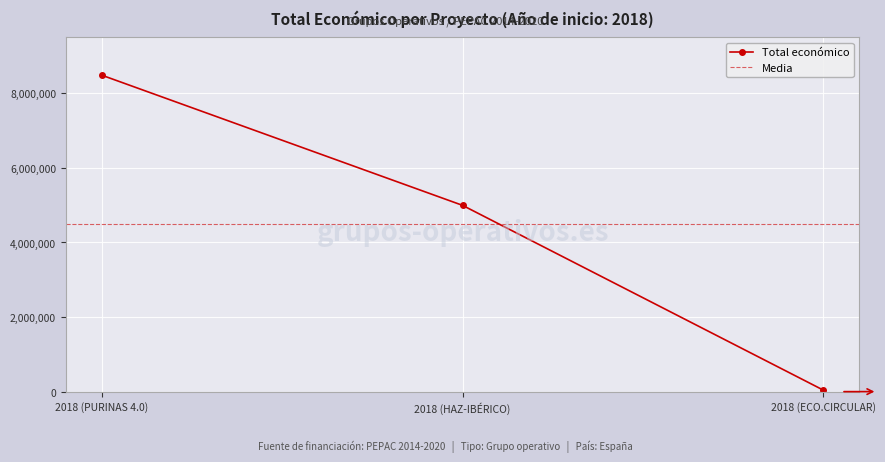

True or false: the data shows 8484999 at 2018 (PURINAS 4.0).

True